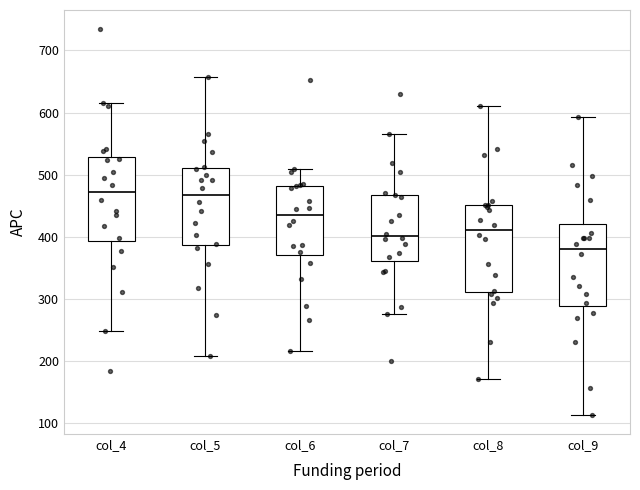

Reading left to right, read every box against the y-axis: the position of its median line, the range the box covers, and the ends of its whiskers. The values are not printed on the chart, so give them approximately, as read against the axis.

col_4: median 470, box 390 to 530, whiskers 250 to 620
col_5: median 470, box 390 to 510, whiskers 210 to 660
col_6: median 440, box 370 to 480, whiskers 220 to 510
col_7: median 400, box 360 to 470, whiskers 280 to 570
col_8: median 410, box 310 to 450, whiskers 170 to 610
col_9: median 380, box 290 to 420, whiskers 110 to 590